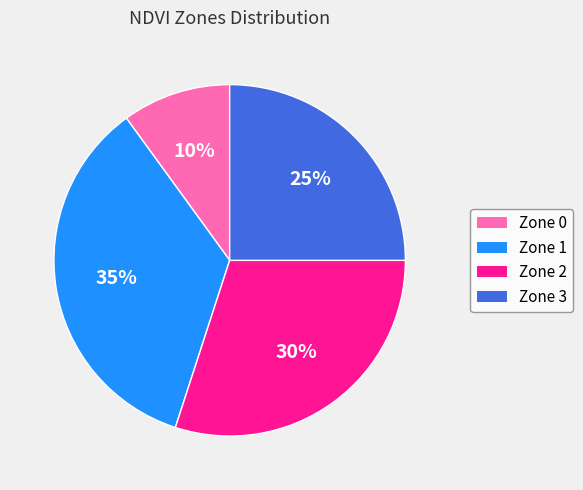

Count the number of slices in the pie.

4